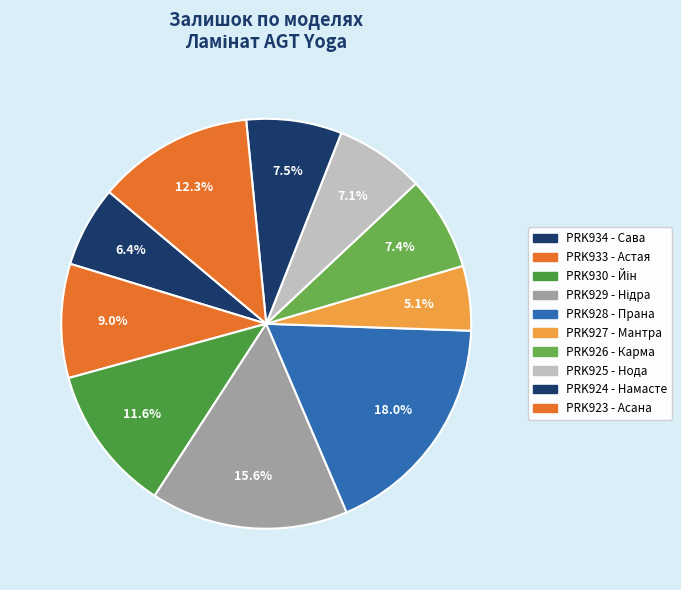

Rank the categories by value from lowest to highest.

PRK927 - Мантра, PRK934 - Сава, PRK925 - Нода, PRK926 - Карма, PRK924 - Намасте, PRK933 - Астая, PRK930 - Йін, PRK923 - Асана, PRK929 - Нідра, PRK928 - Прана